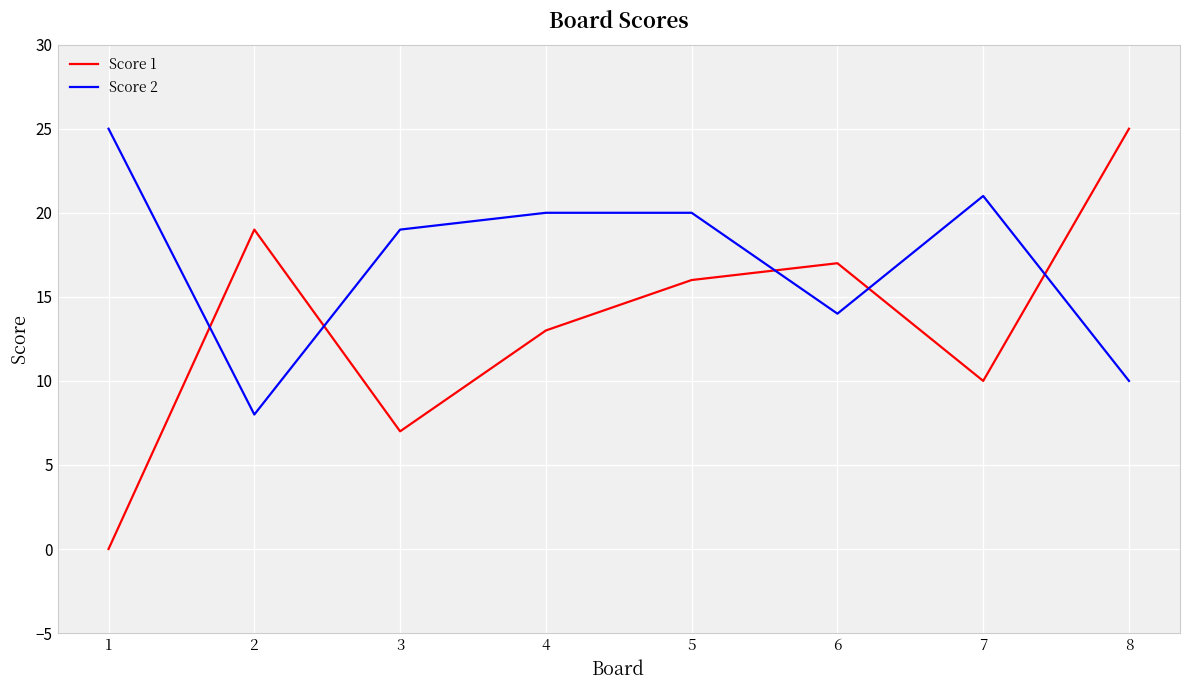

How many times do Score 2 and Score 1 cross each other?

5